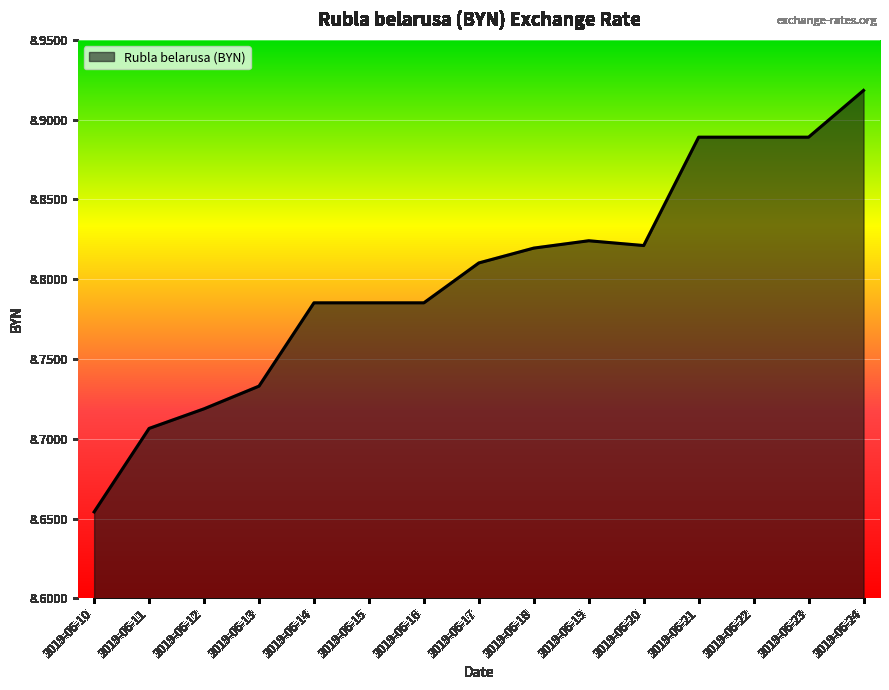

The chart shows a value of 3.9 at 2019-06-16. True or false?

False